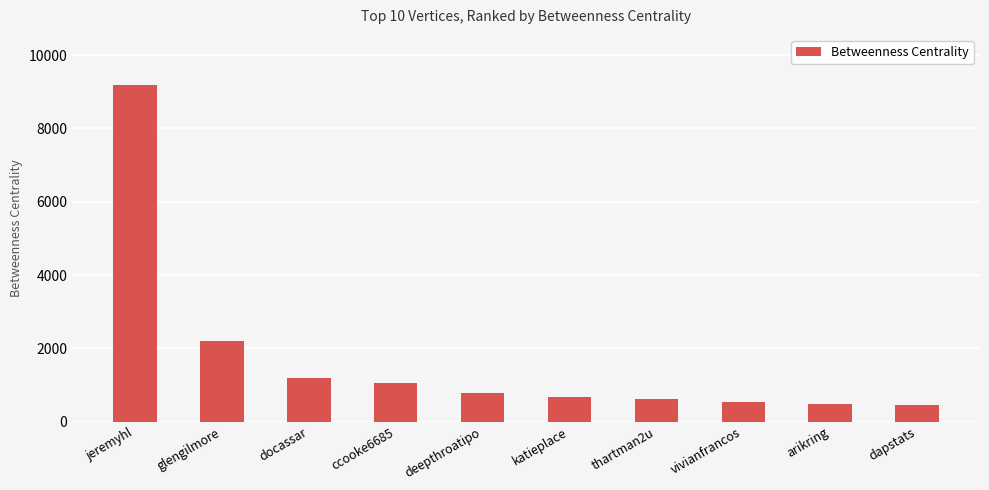

True or false: the data shows 673.2 at katieplace.

True